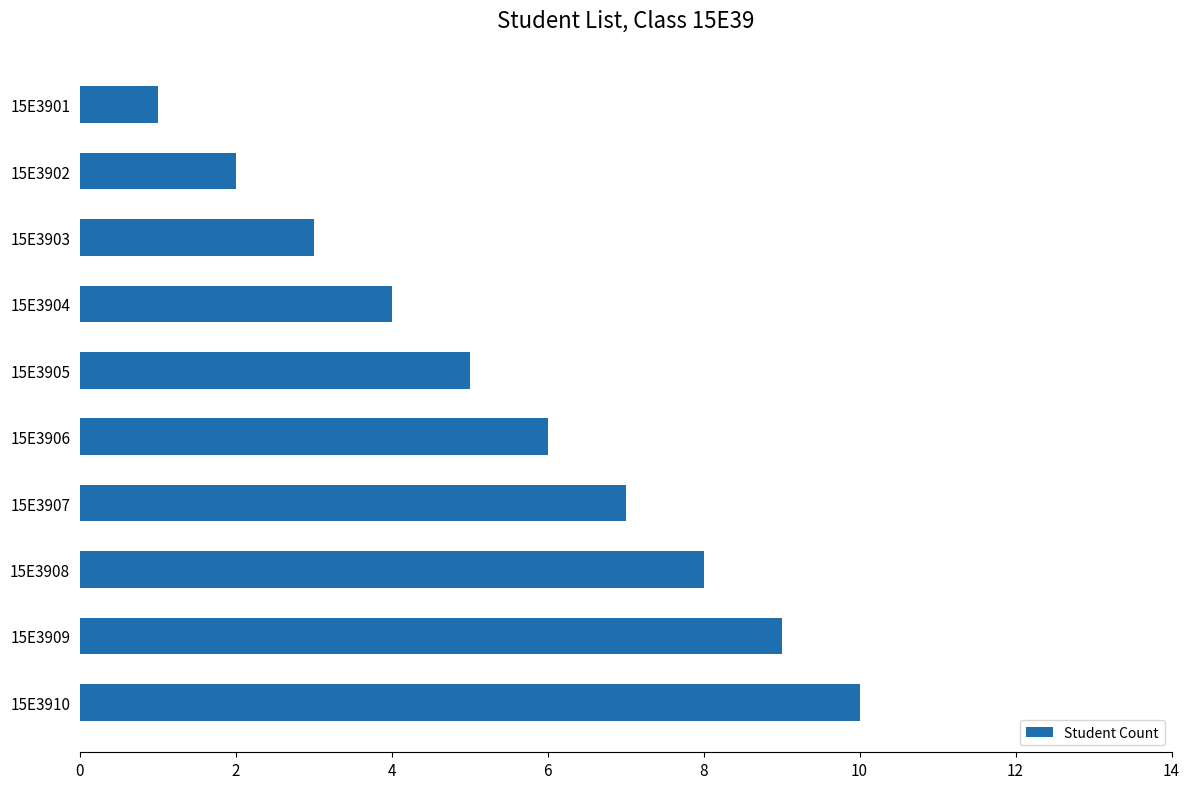

The chart shows a value of 2 at 15E3902. True or false?

True